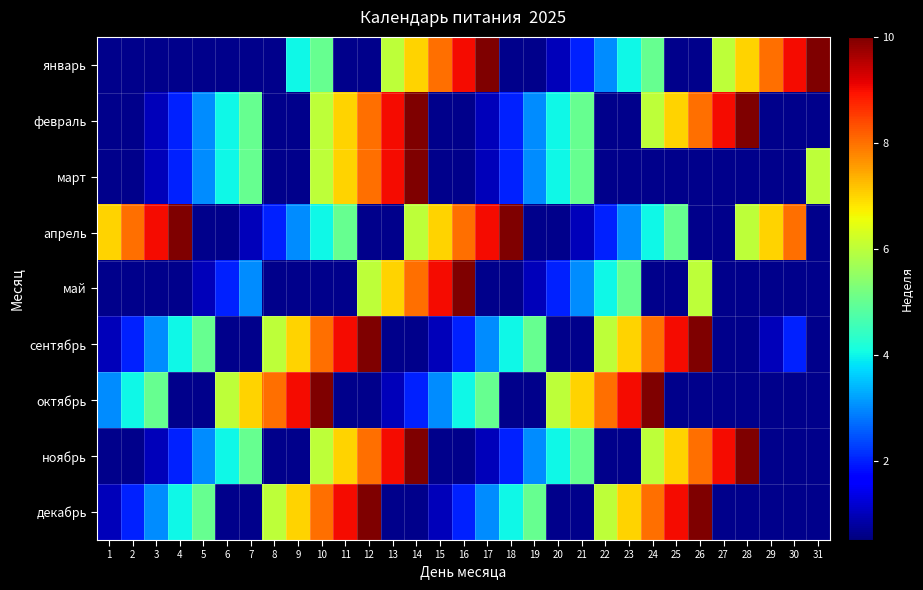

The value of декабрь at 1 is 1.0. True or false?

True